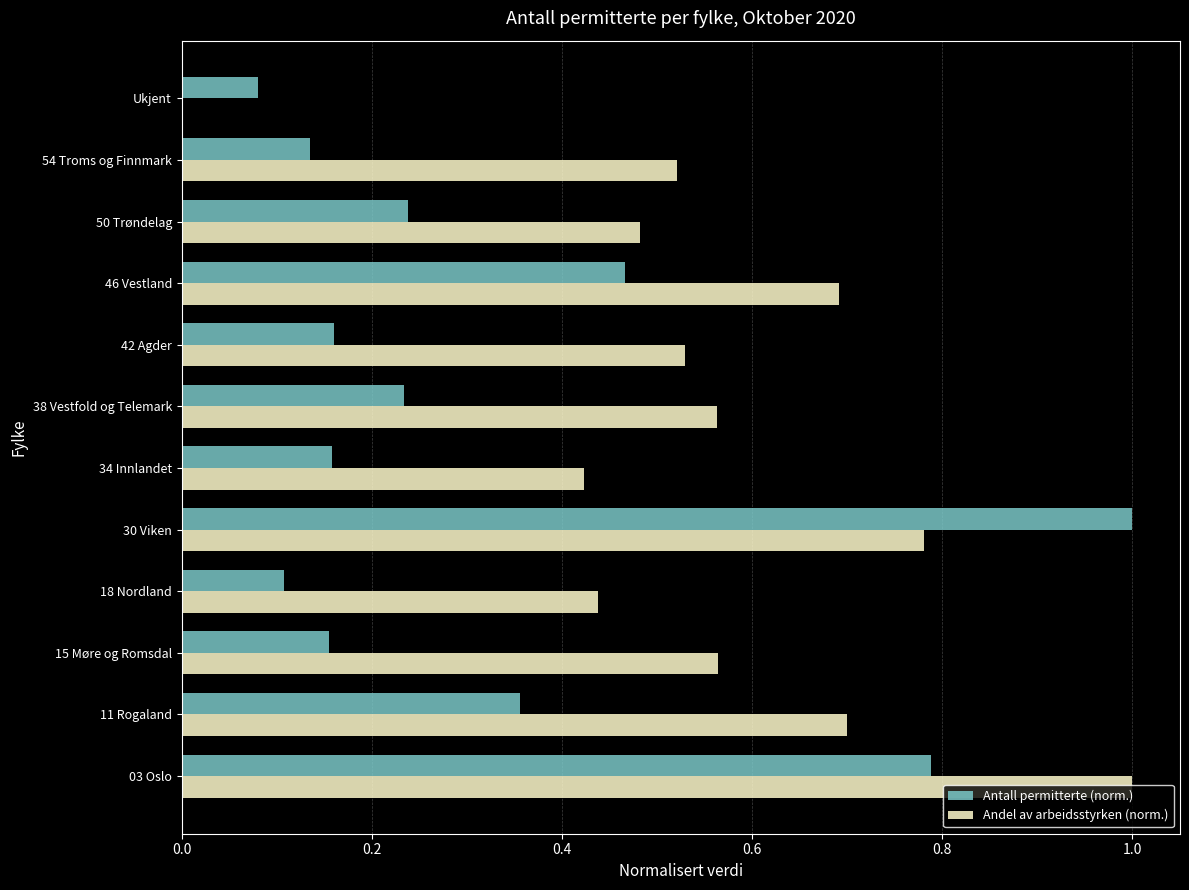

What are all the series names shown in the legend?

Antall permitterte (norm.), Andel av arbeidsstyrken (norm.)